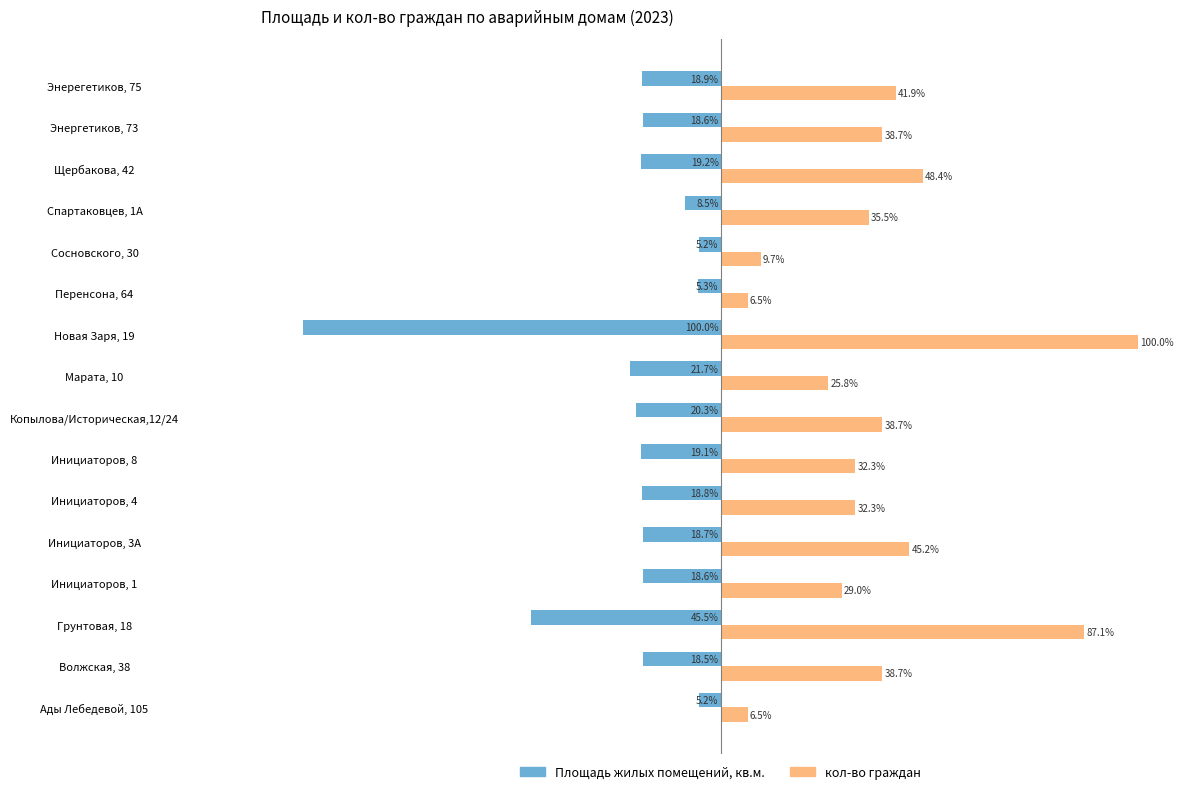

At which category does the chart reach its minimum across all series?

Новая Заря, 19